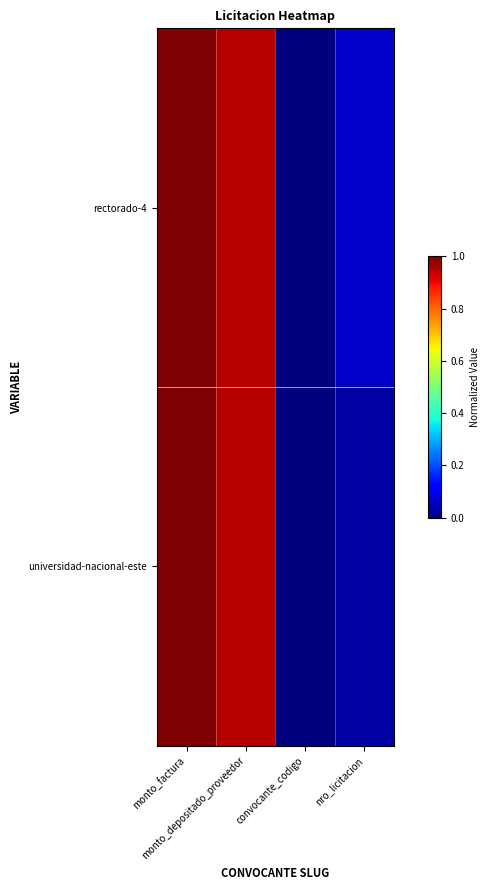

At how many categories does at least one series exceed 0?

3